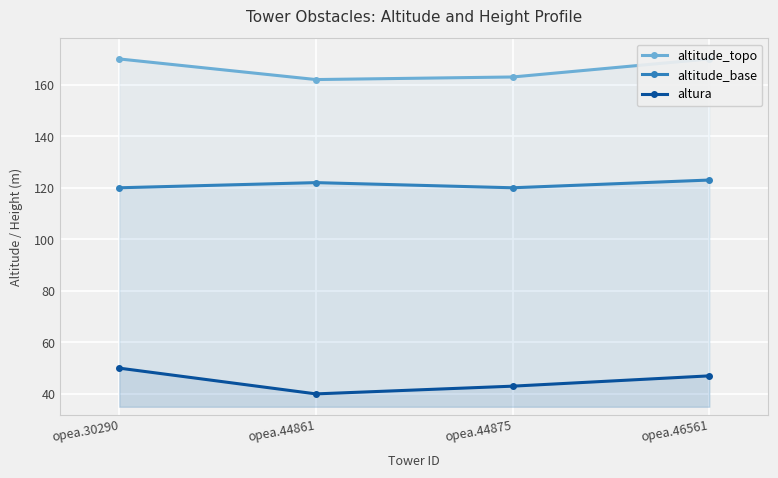

Which category has the lowest value in the altitude_base series?

opea.30290